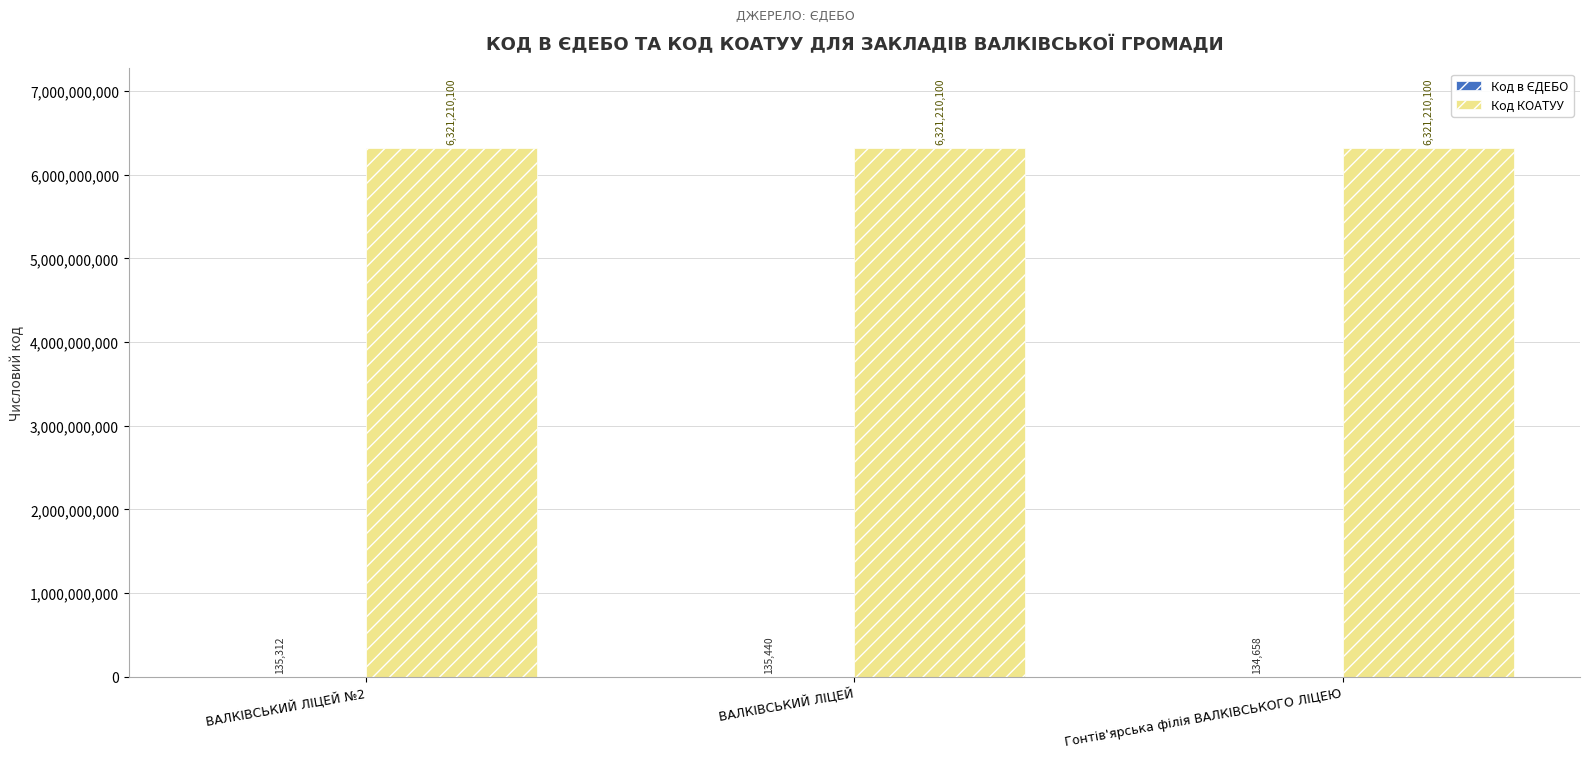

The value of Код КОАТУУ at ВАЛКІВСЬКИЙ ЛІЦЕЙ is 10787342807. True or false?

False